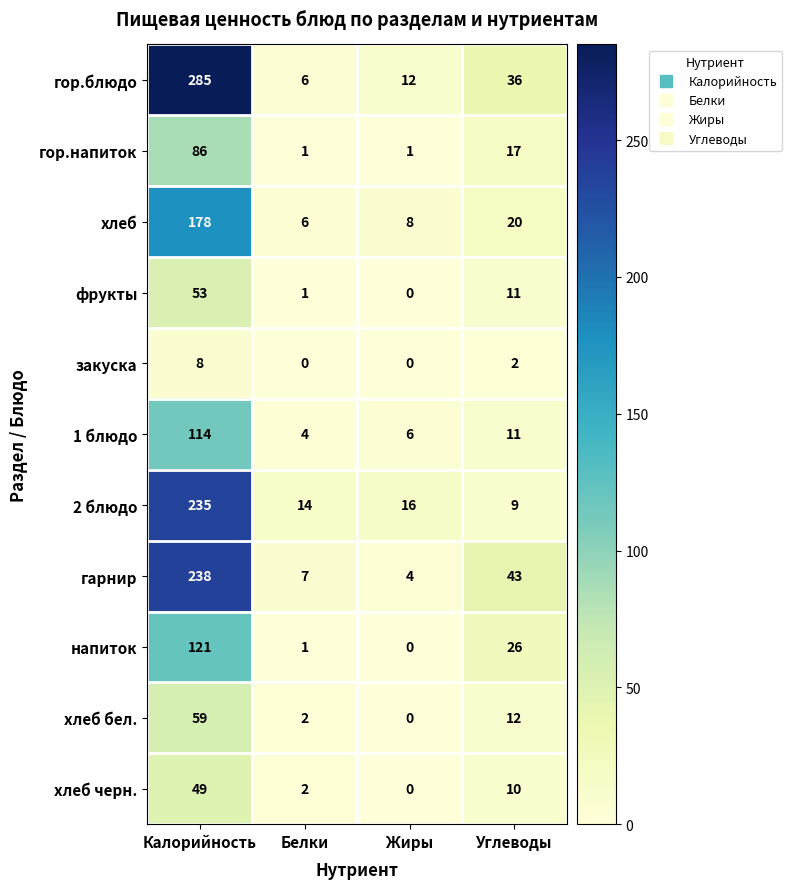

What is the difference between the highest and lowest values at Углеводы?

41